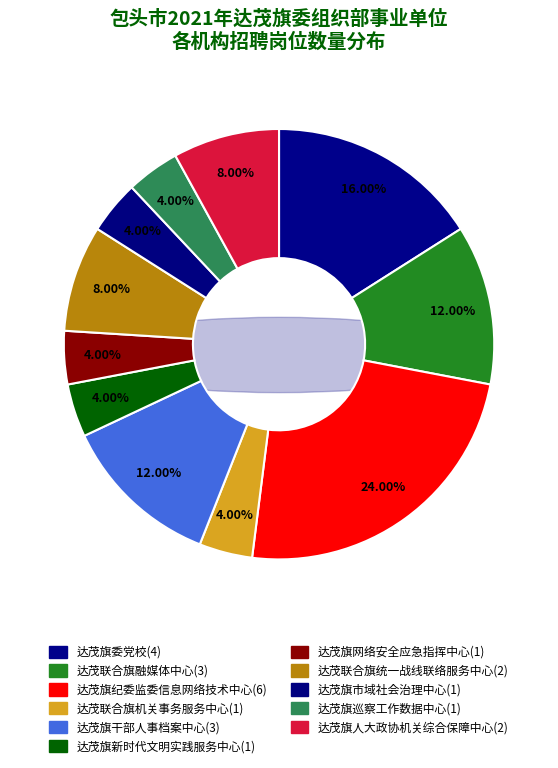

Which category has the biggest portion of the pie?

达茂旗纪委监委信息网络技术中心
（11503）